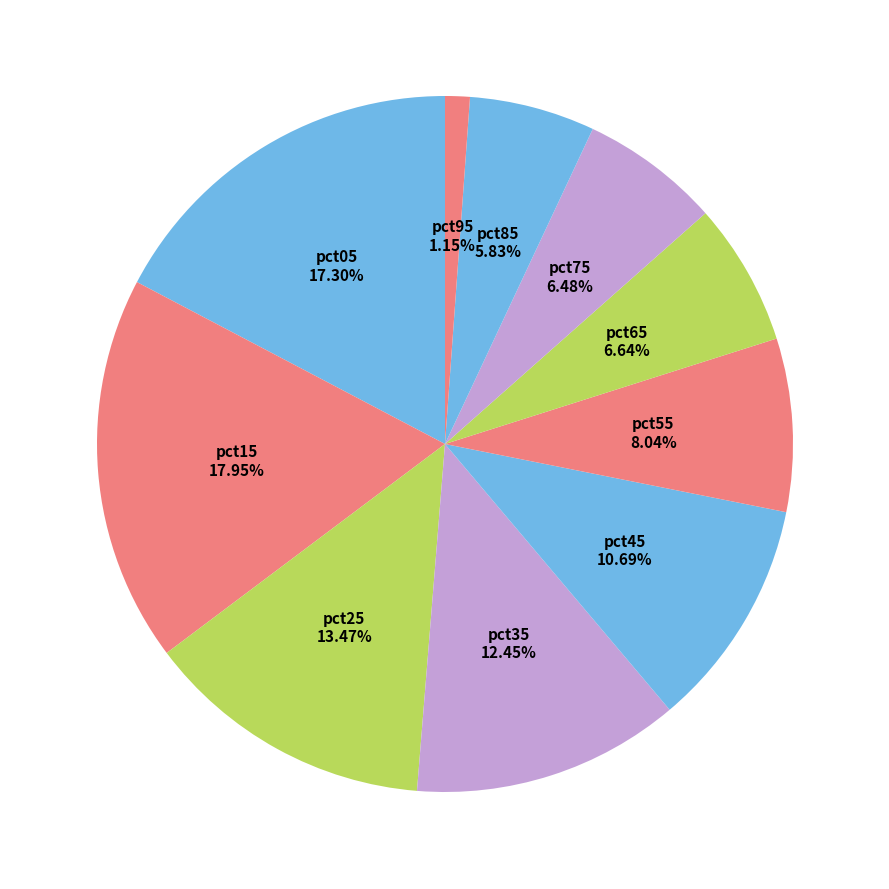

How many slices are in this pie chart?

10